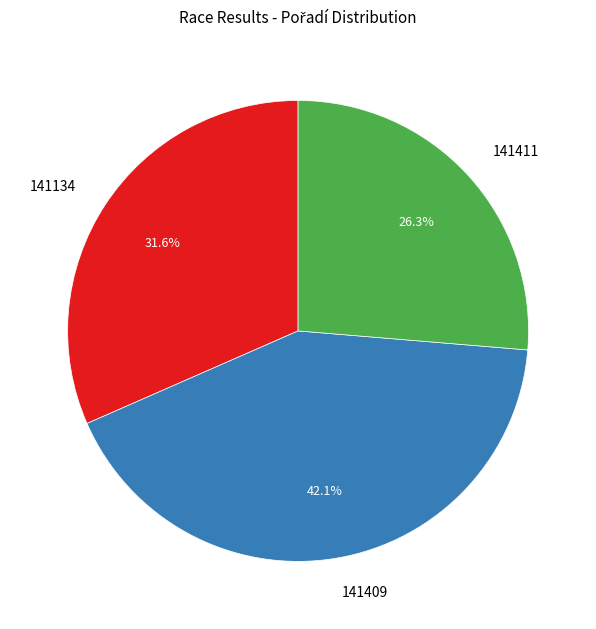

To the nearest percent, what portion does 141409 represent?

42%